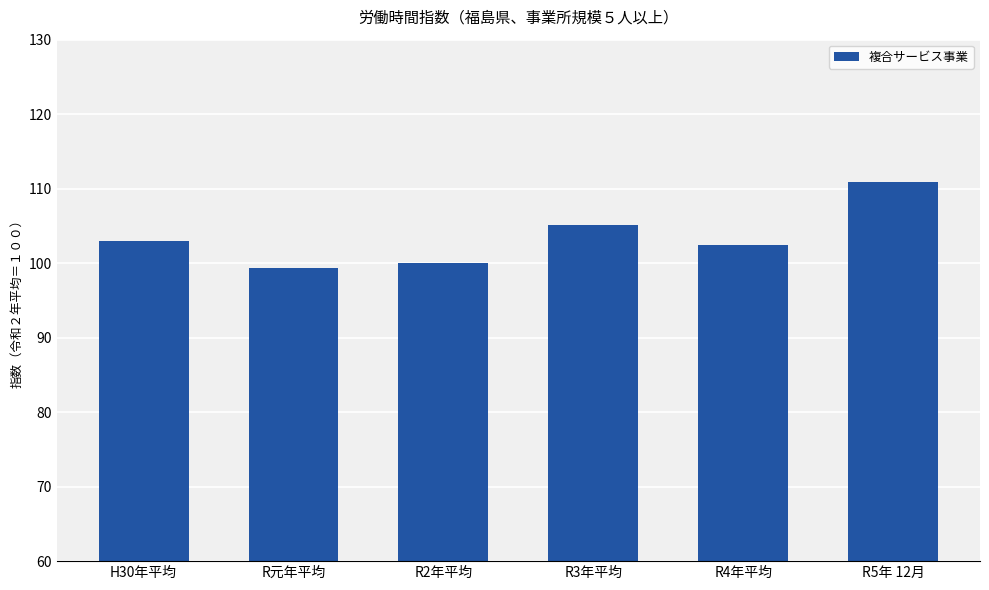

What is the maximum value shown in the chart?

110.9